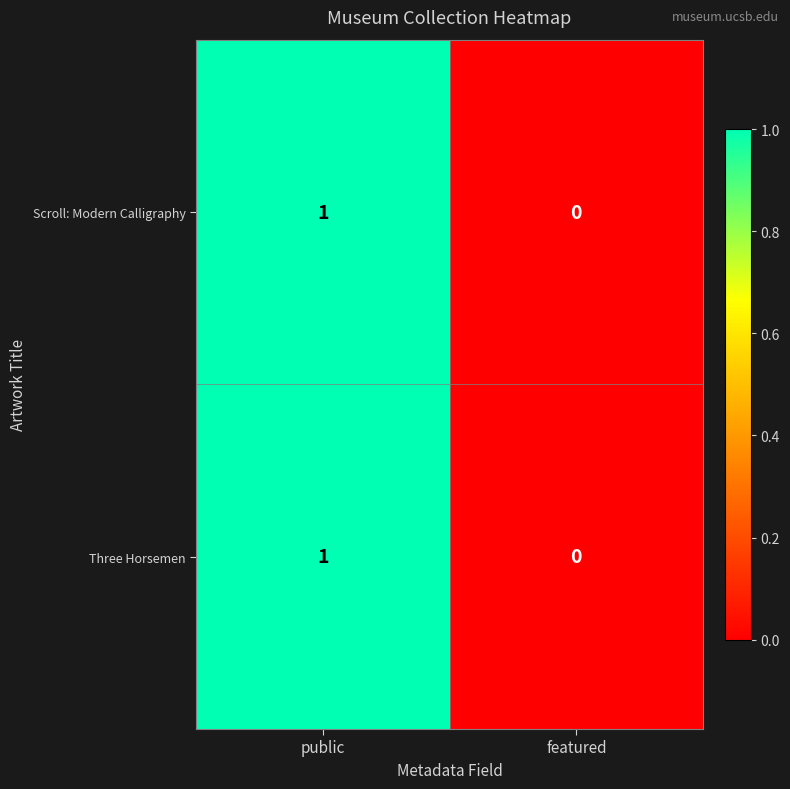

Where is Scroll: Modern Calligraphy nearest to the value 0?

featured